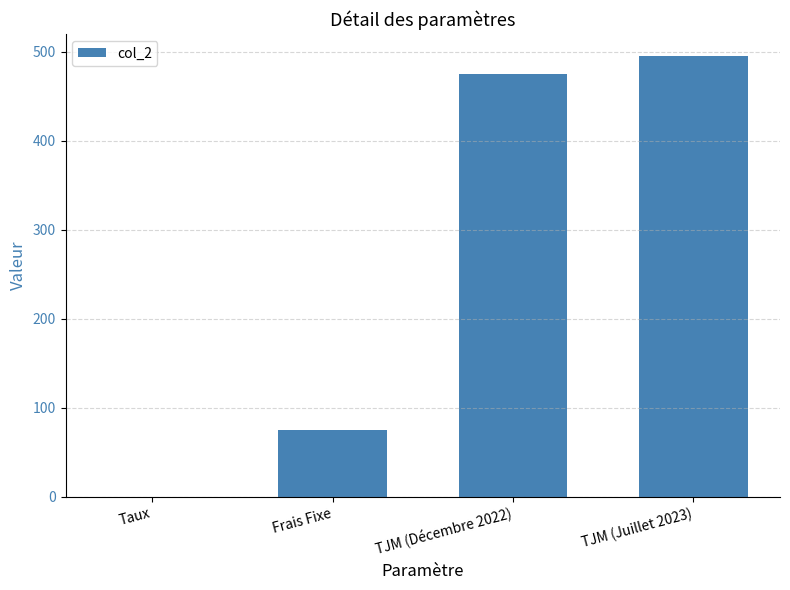

Where is the data nearest to the value 247?

Frais Fixe